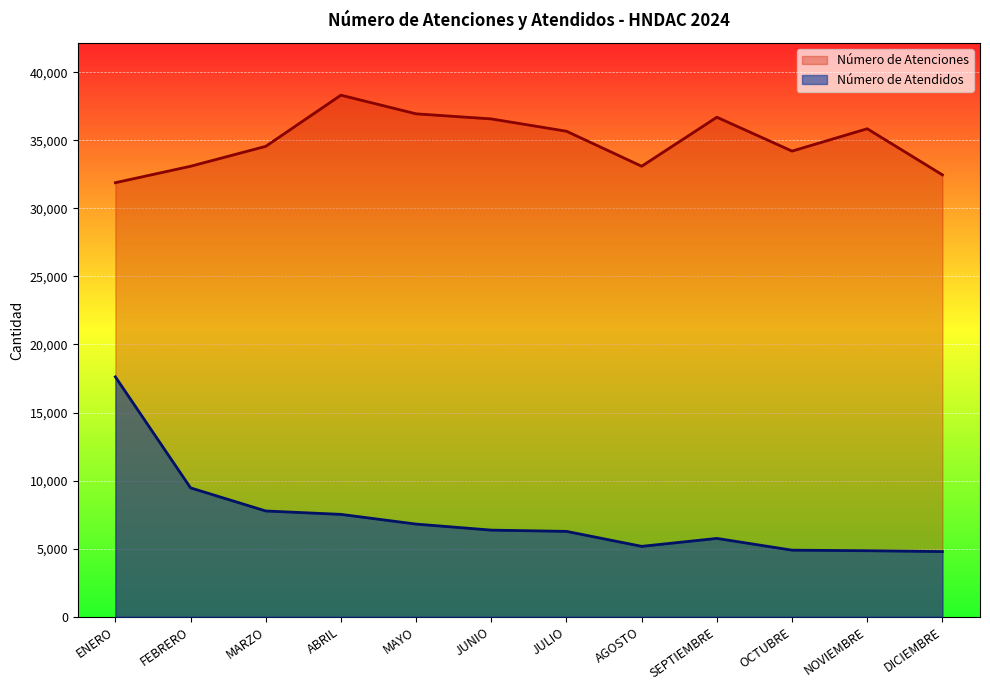

How many series are shown in this chart?

2